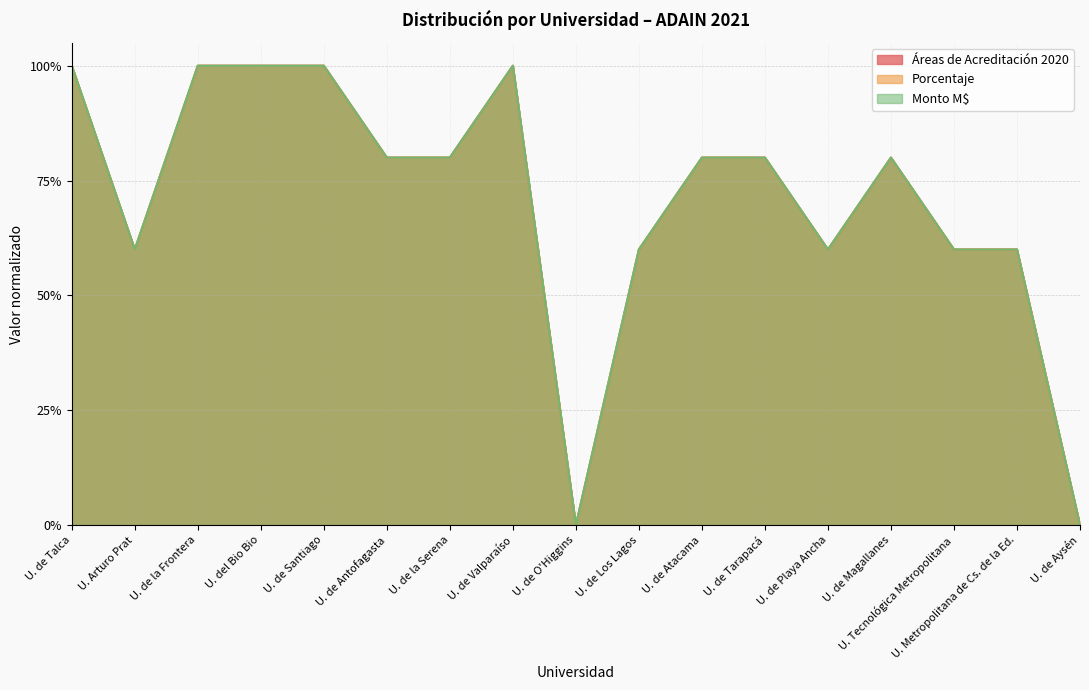

Is it true that Monto M$ equals 0.6 at U. de Los Lagos?

True